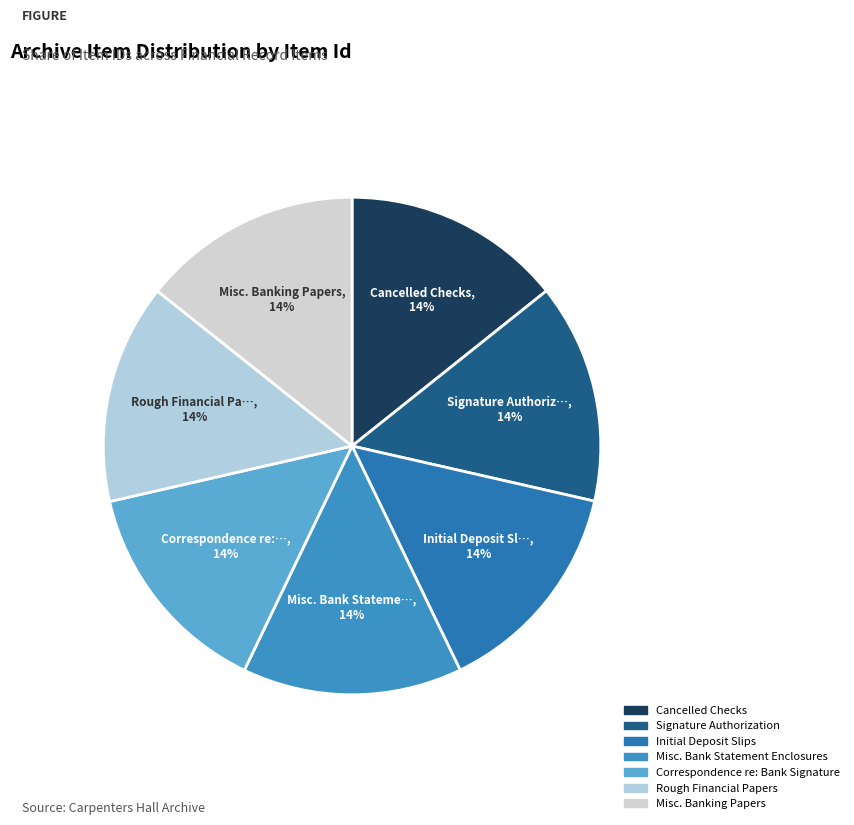

Approximately how many times larger is the value at Misc. Bank Statement Enclosures compared to Misc. Banking Papers?

1.0